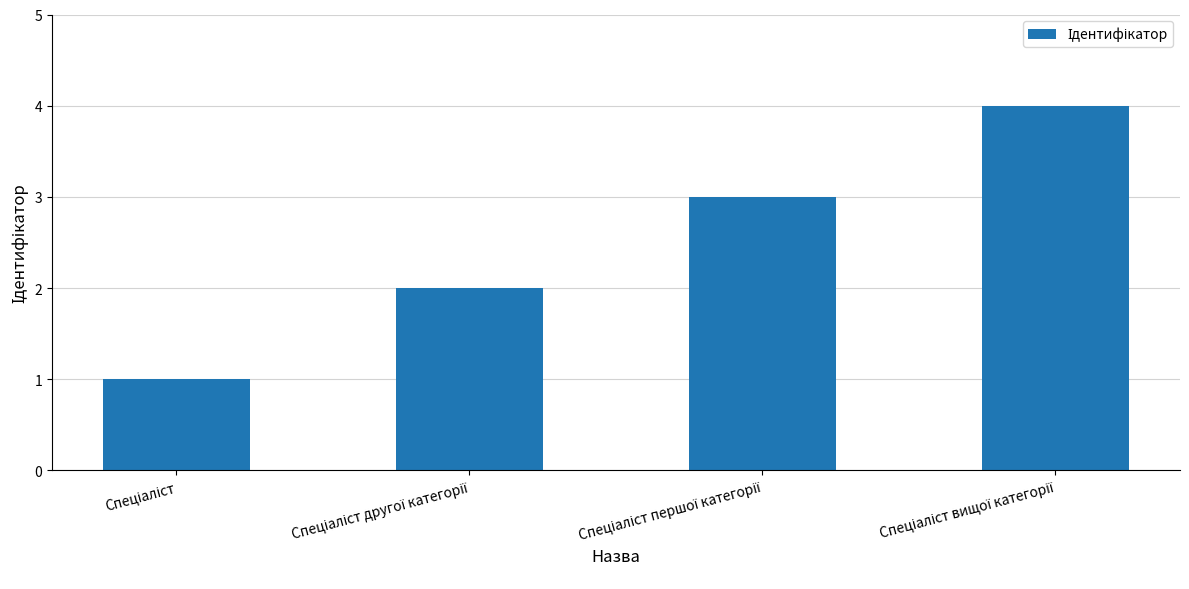

What is the minimum value shown in the chart?

1